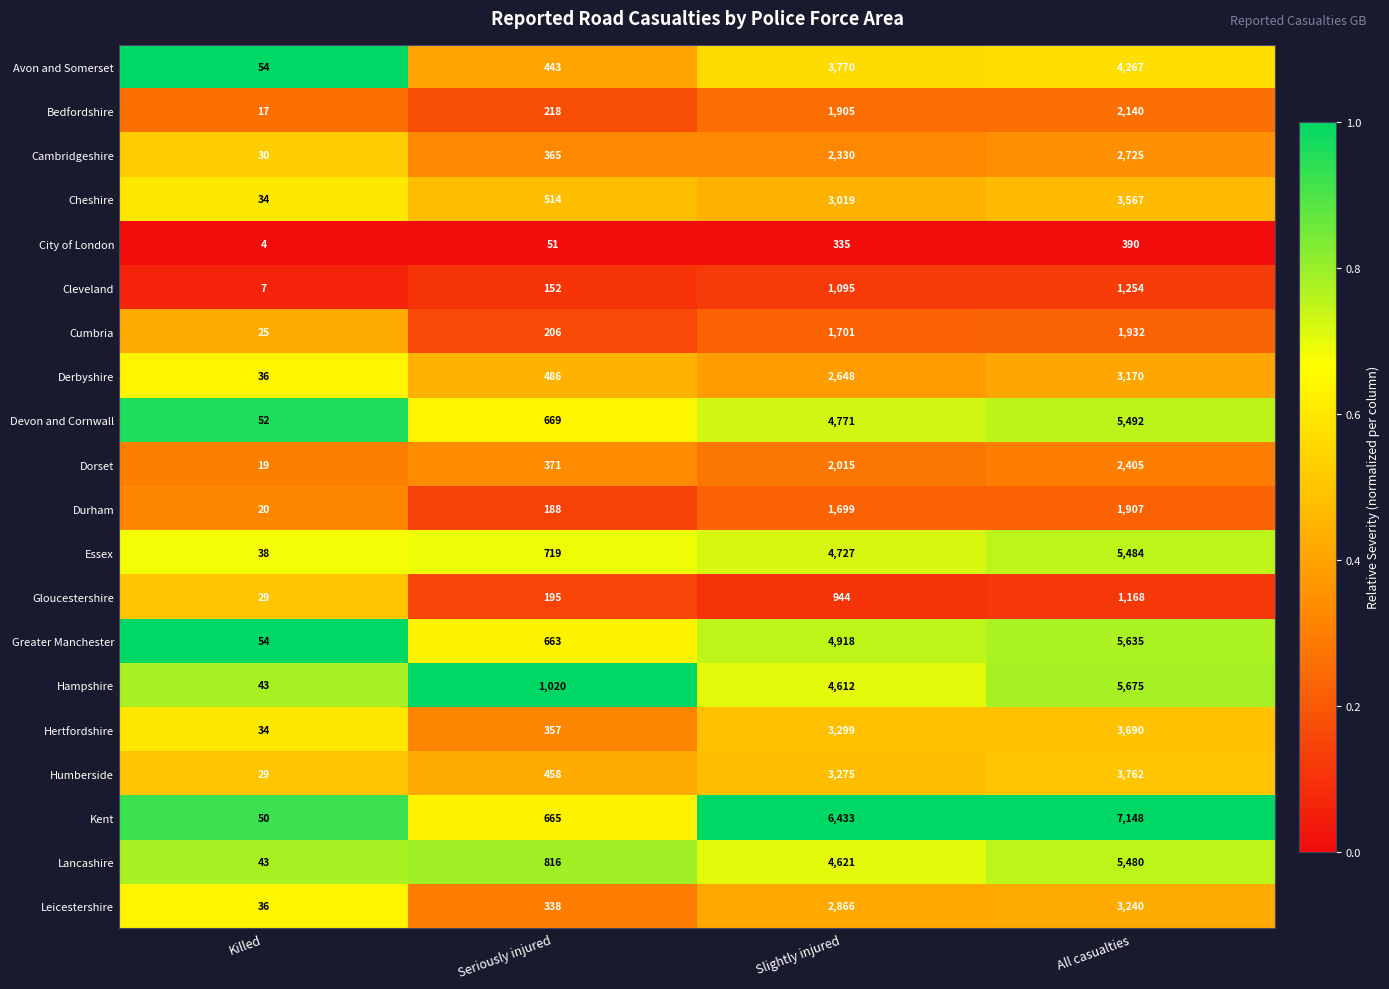

Which series has the largest total across all categories?

Kent